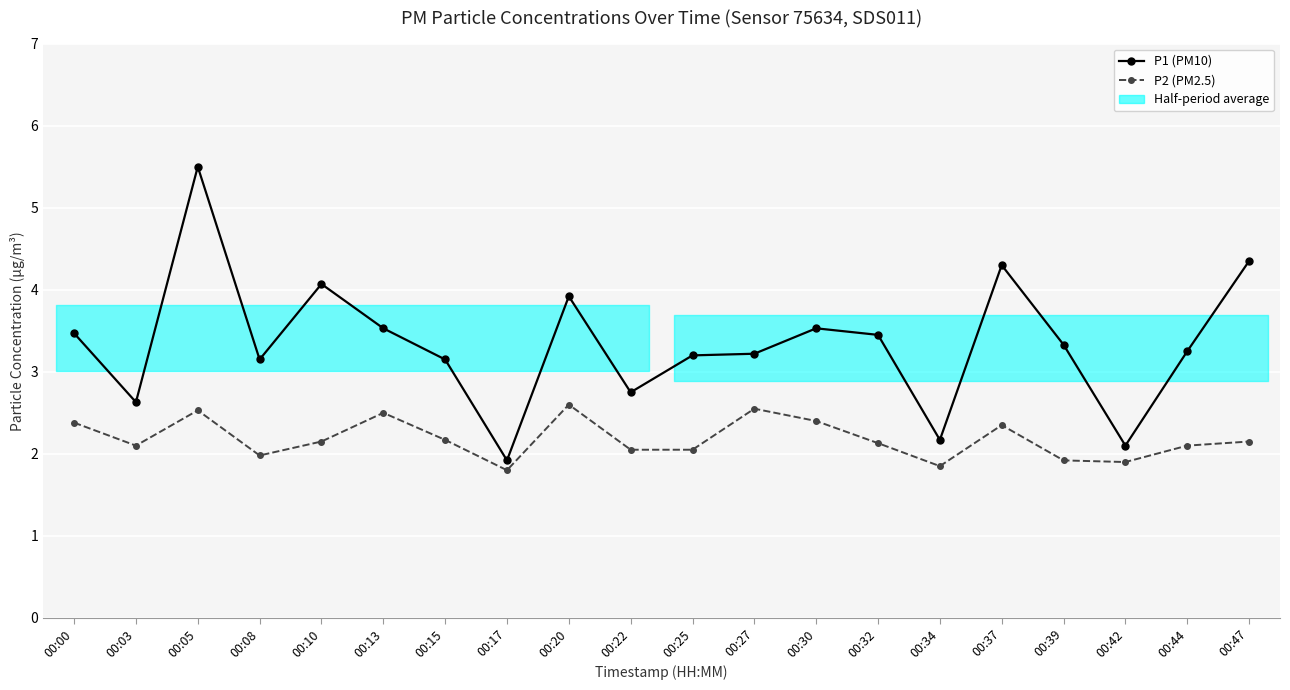

True or false: P2 (PM2.5) and P1 (PM10) cross at least once.

False